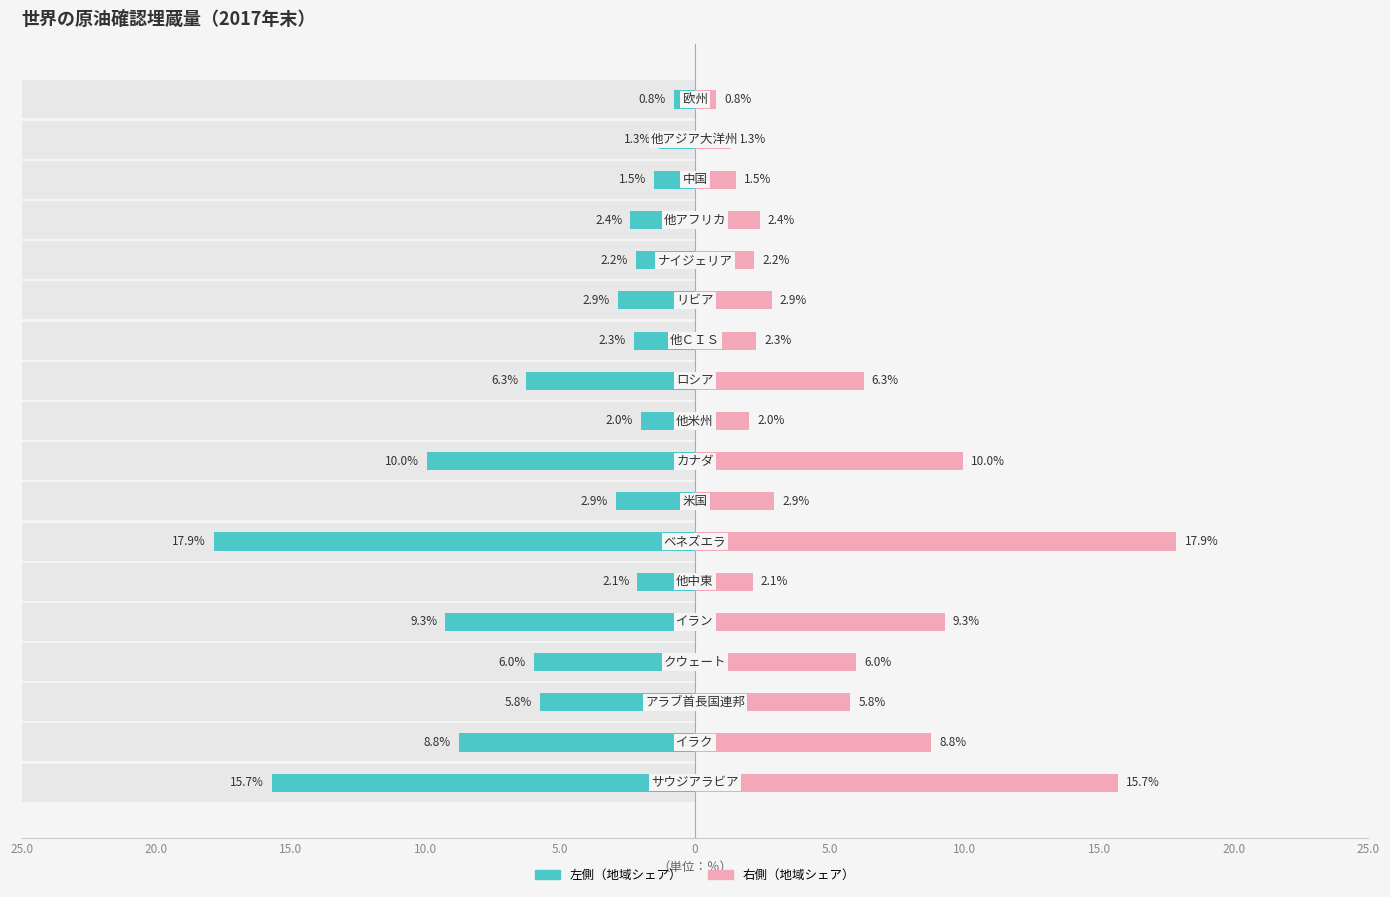

Which series has the largest range (max minus min)?

地域シェア（右側）